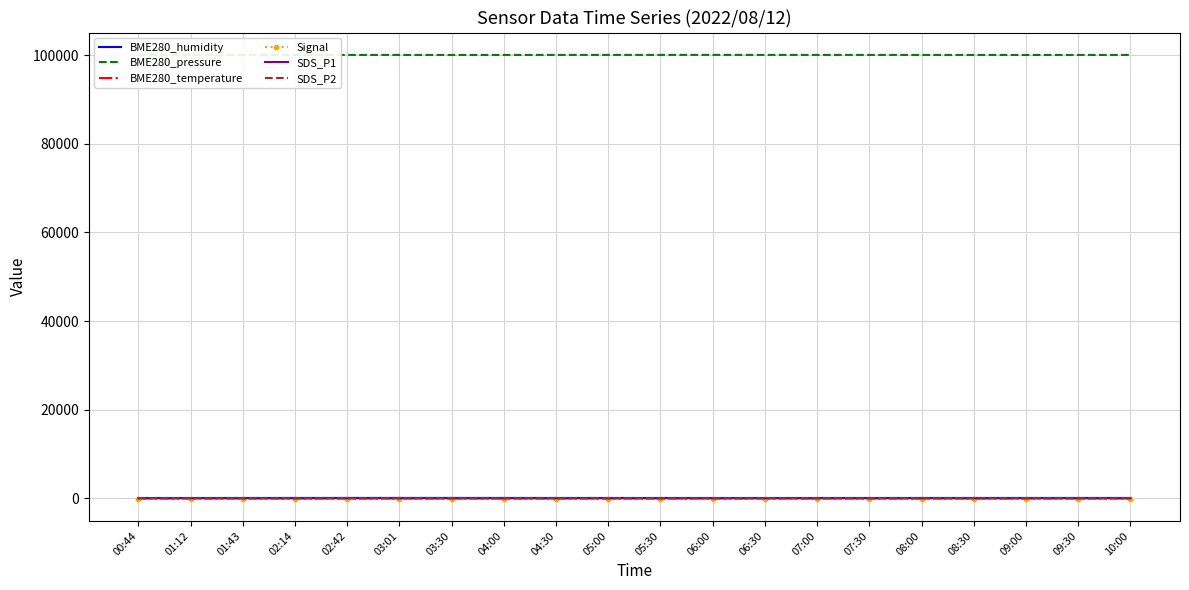

The value of SDS_P2 at 05:00 is 2.1. True or false?

True